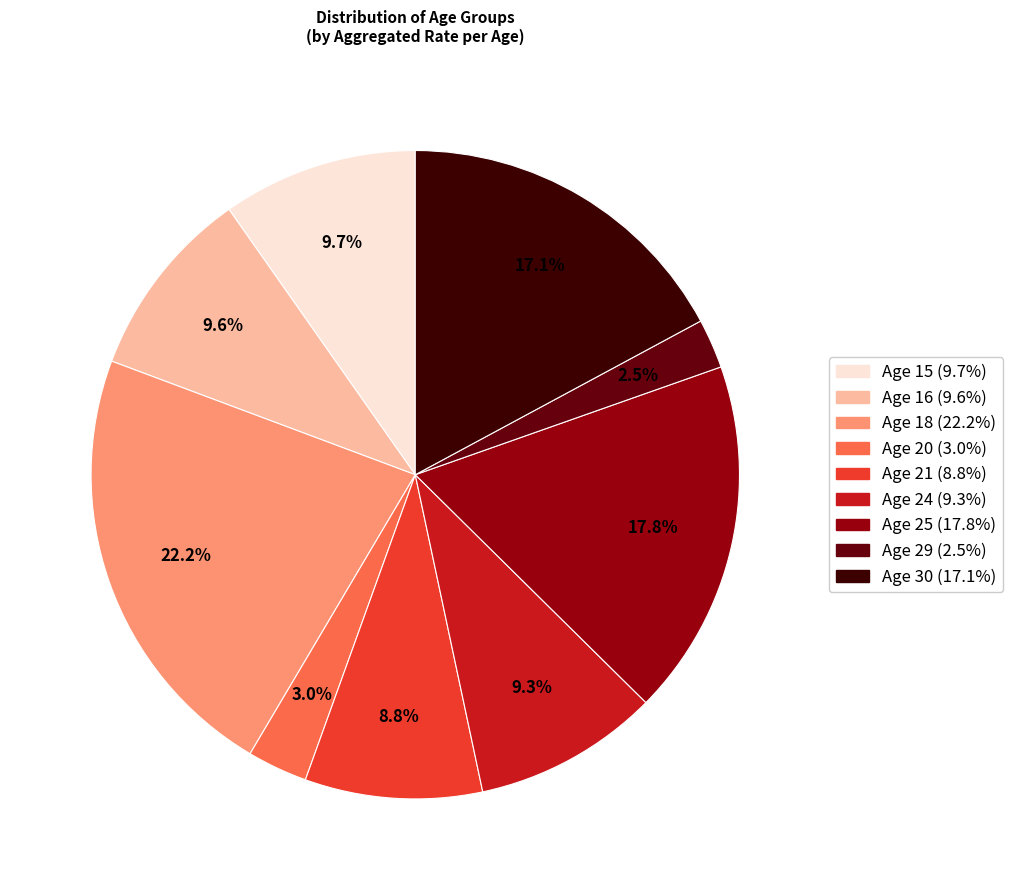

Is there any slice that represents more than half of the pie?

No